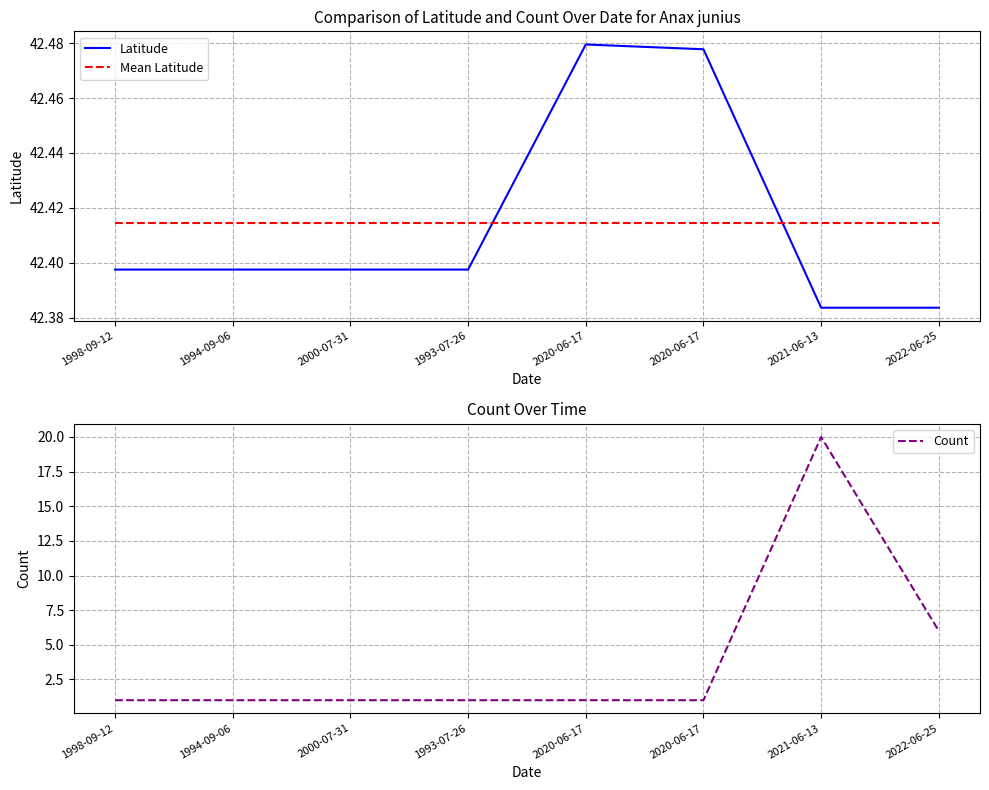

What is the greatest value displayed?

42.5